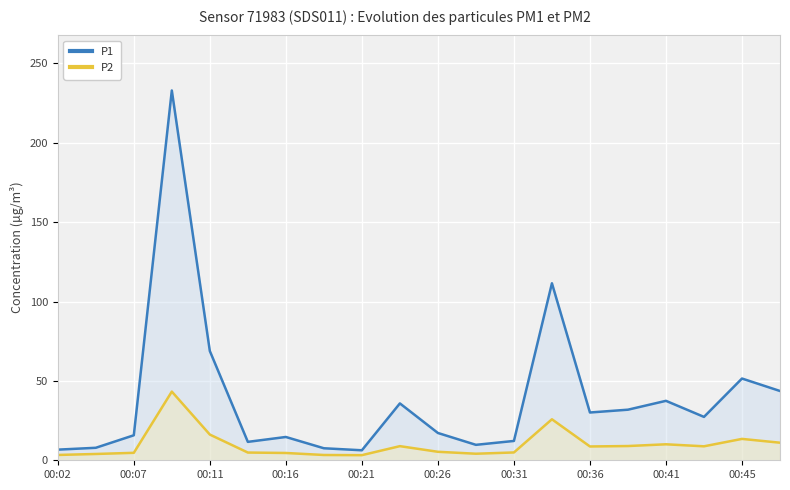

Does the chart display data point markers on the line(s)?

No